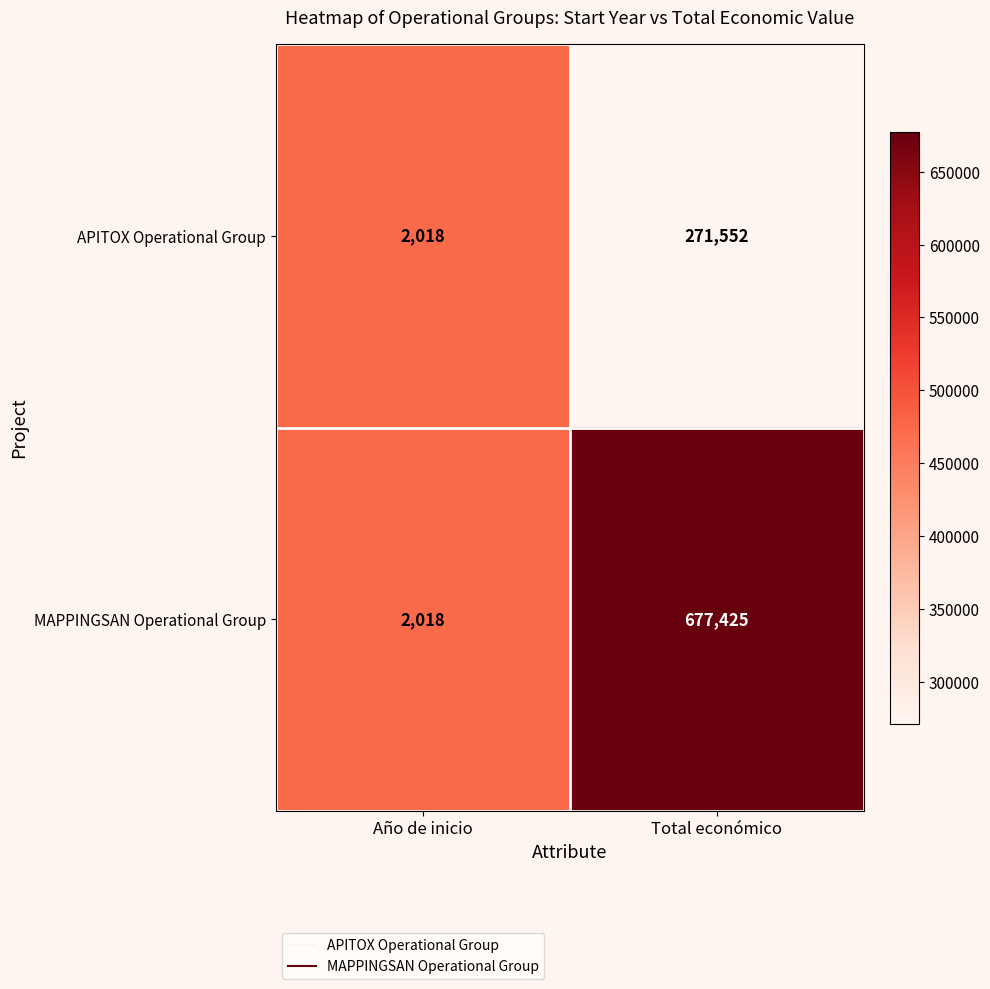

Which series has the largest range (max minus min)?

MAPPINGSAN Operational Group